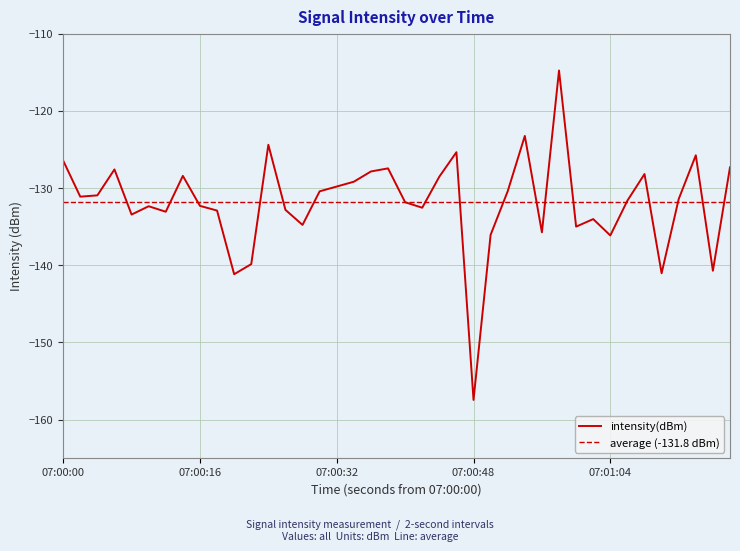

What is the maximum value for intensity(dBm)?

-114.8